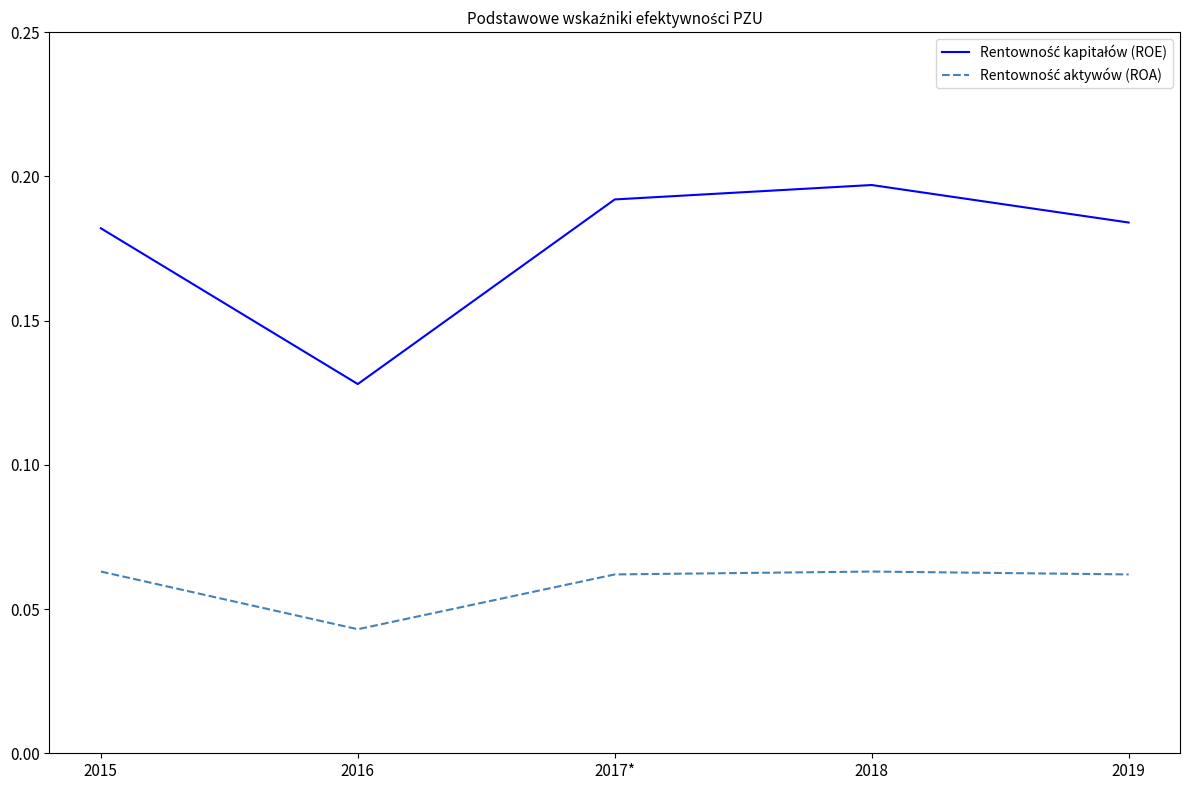

What position from the left is 2017*?

3